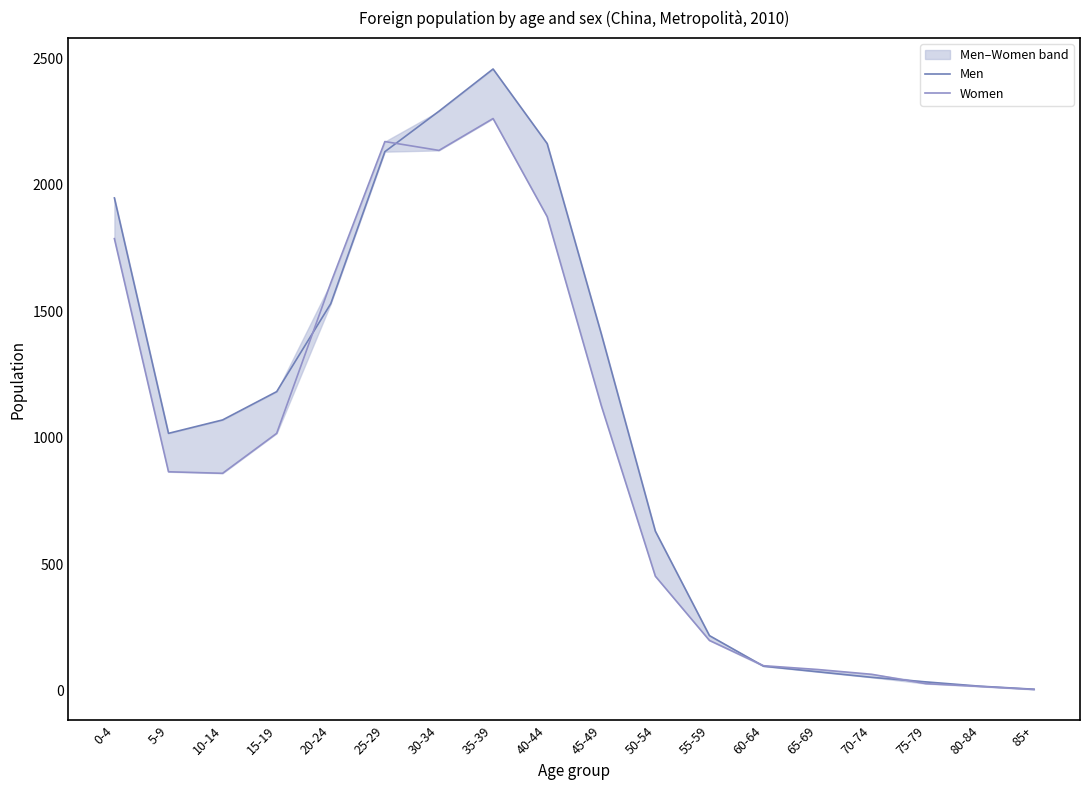

What is the sum of the Men values at 75-79 and 50-54?

664